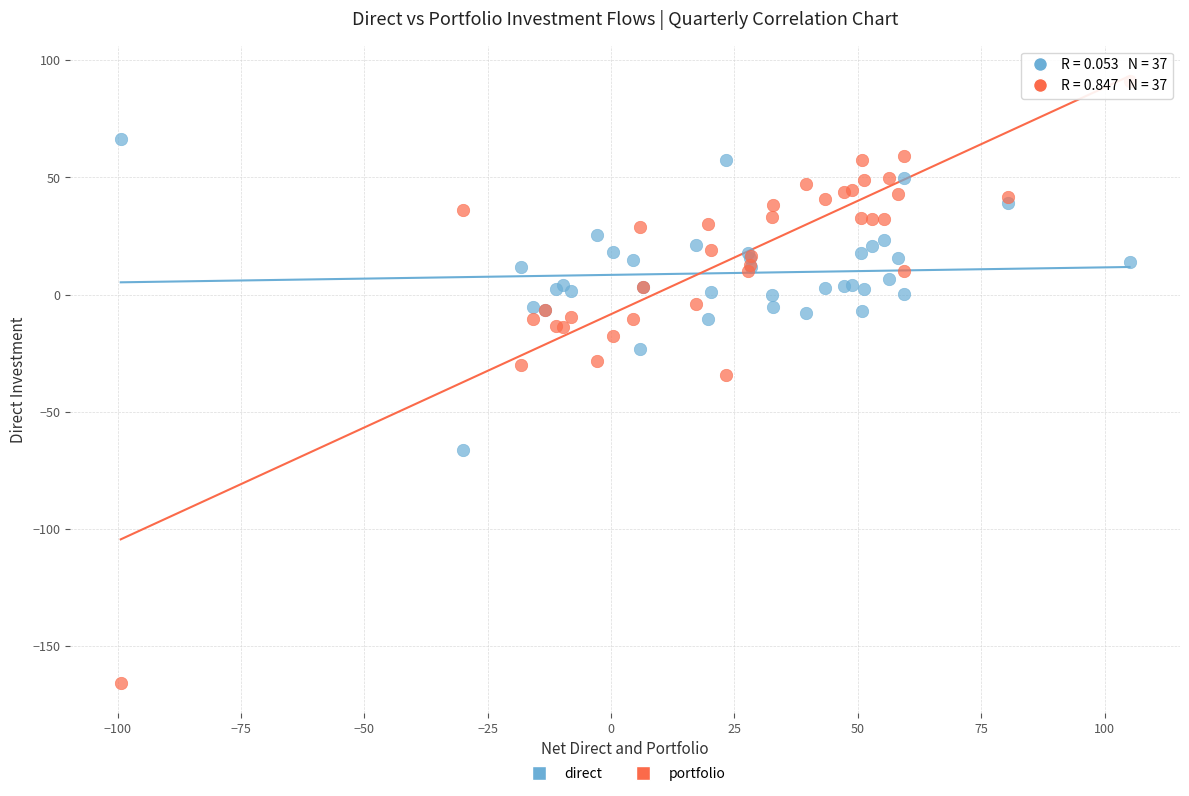

Which series contains the highest Y value?

portfolio